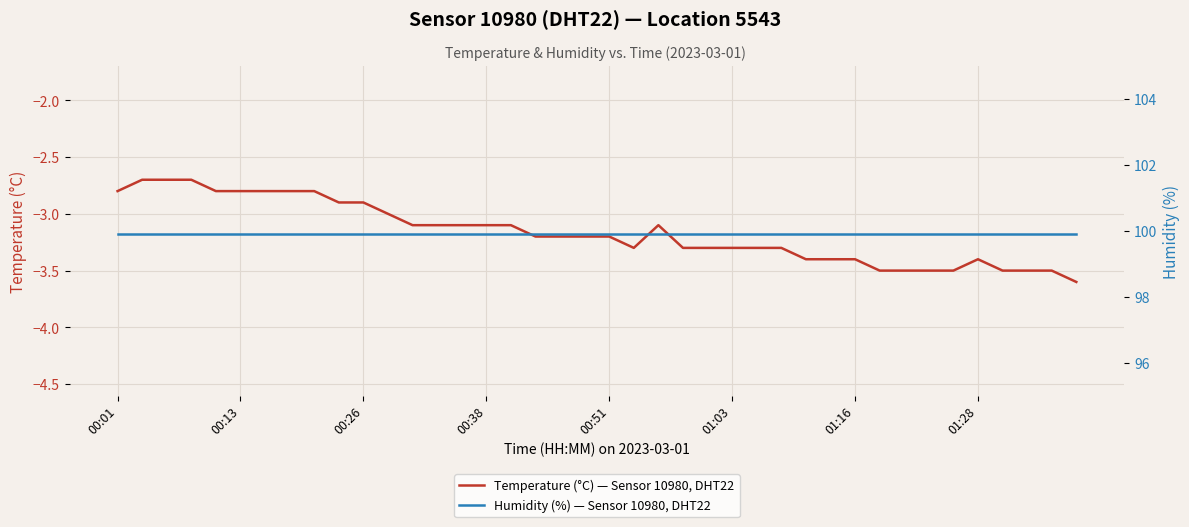

How many data points in Temperature (°C) — Sensor 10980, DHT22 are above -3?

11